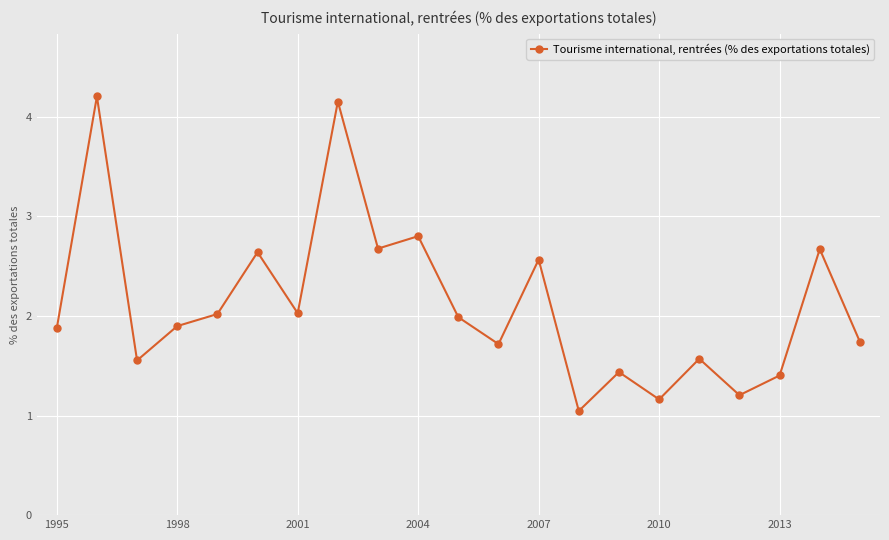

What is the difference between the second highest and second lowest values?

3.0